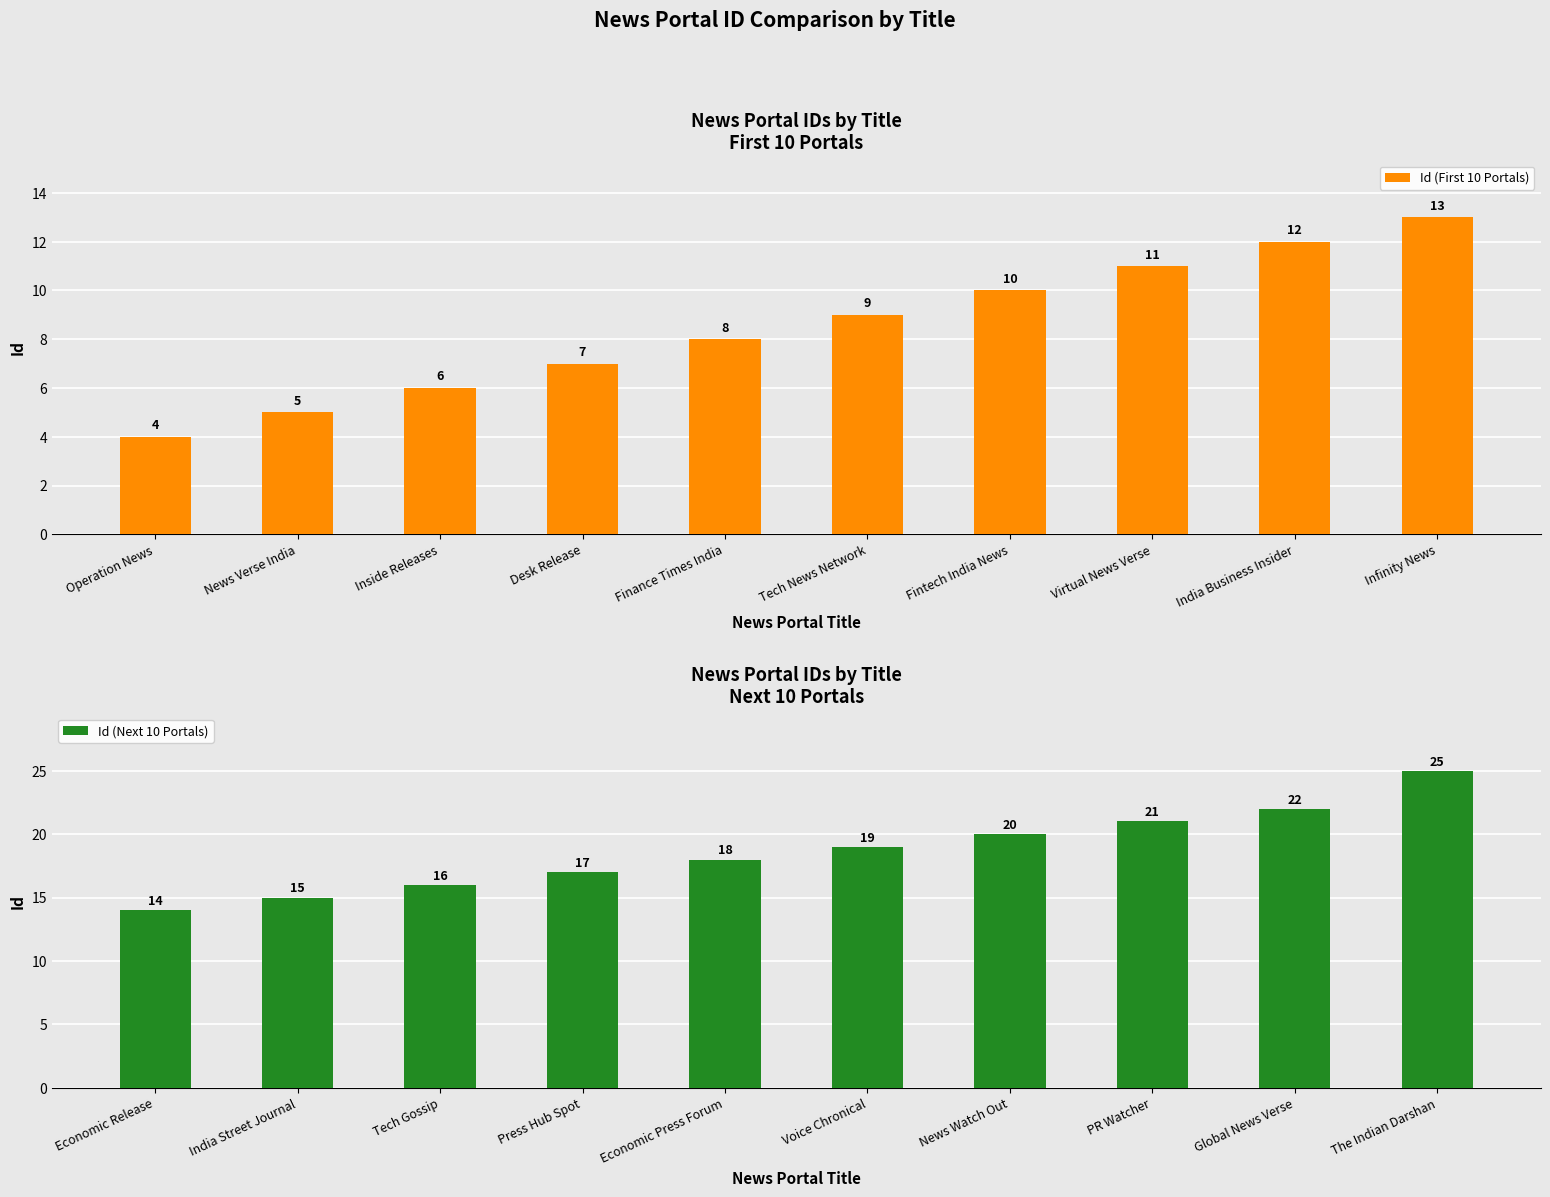

Reading left to right, list all the values displayed in this chart.

Id (First 10 Portals): 4	5	6	7	8	9	10	11	12	13
Id (Next 10 Portals): 14	15	16	17	18	19	20	21	22	25